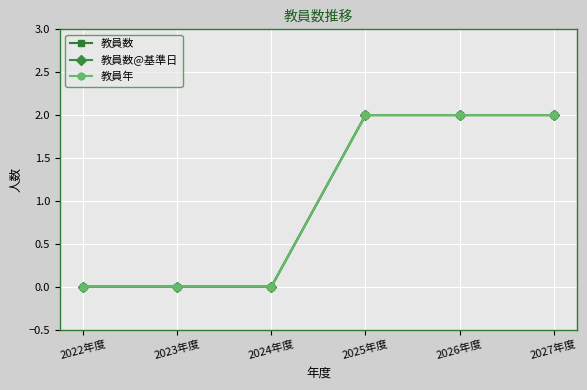

The value of 教員数 at 2023年度 is 0. True or false?

True